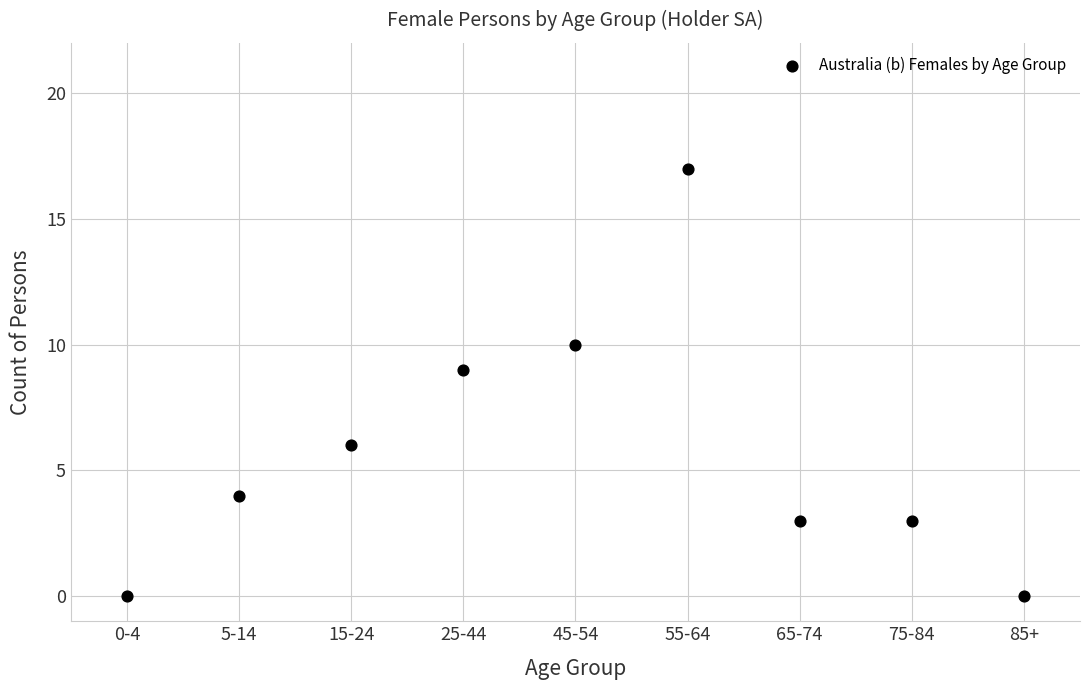

What Y value in the scatter plot is closest to 8?

9